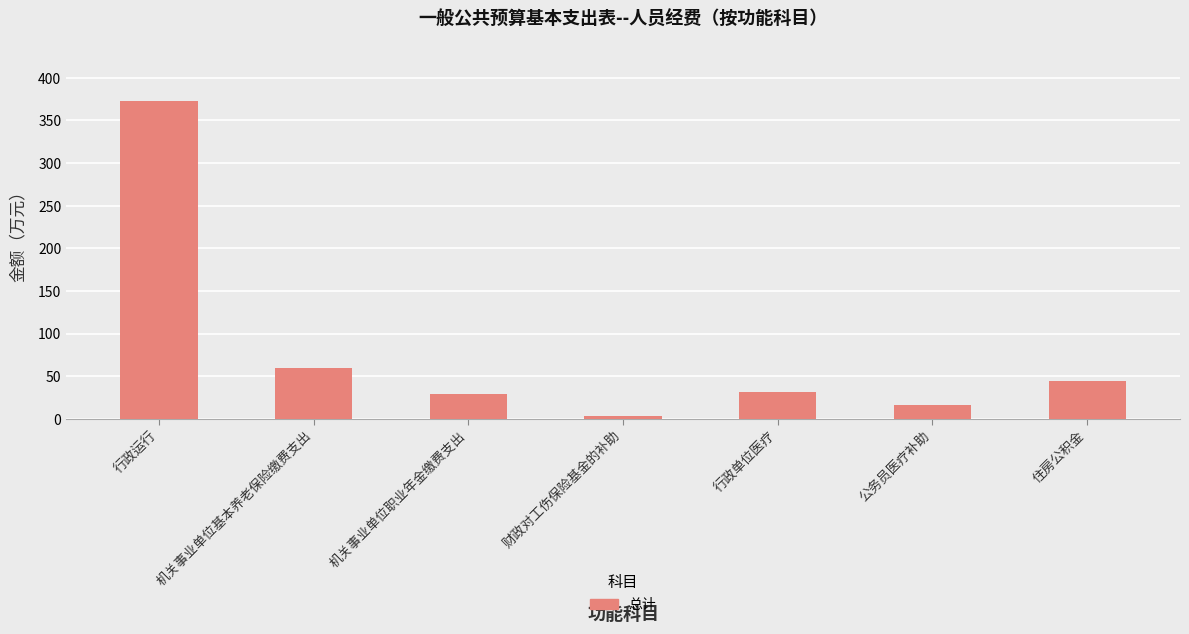

What is the label of the 1st bar from the right?

住房公积金